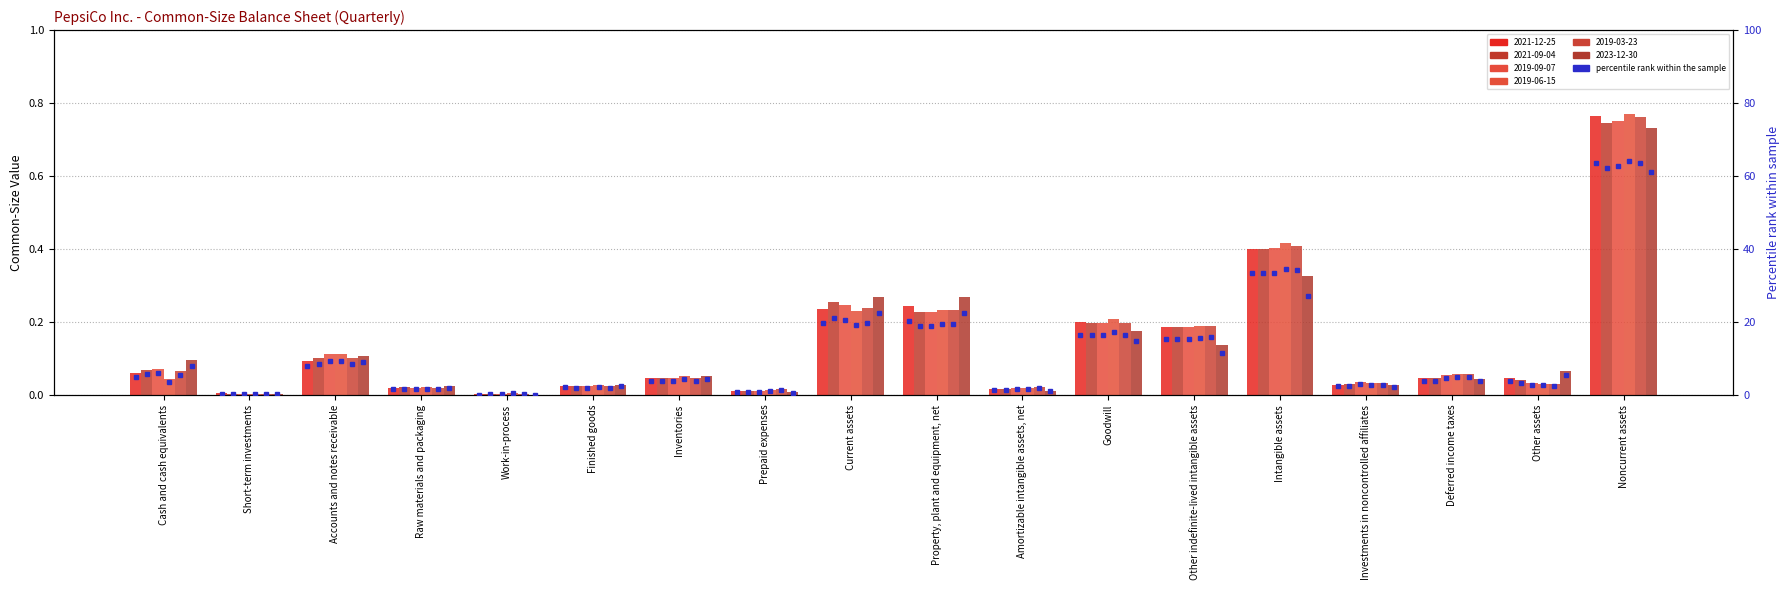

List the labels in order of 2023-12-30 value, largest first.

Noncurrent assets, Intangible assets, Property, plant and equipment, net, Current assets, Goodwill, Other indefinite-lived intangible assets, Accounts and notes receivable, Cash and cash equivalents, Other assets, Inventories, Deferred income taxes, Finished goods, Investments in noncontrolled affiliates, Raw materials and packaging, Amortizable intangible assets, net, Prepaid expenses, Short-term investments, Work-in-process